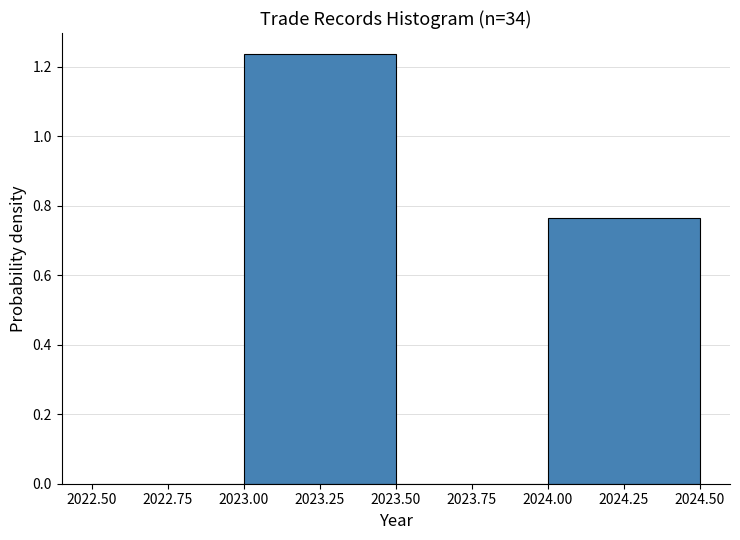

How tall is the bar that spans 2024.00 to 2024.50 on the x-axis? The values are not printed on the chart, so give them approximately, as read against the axis.

0.76